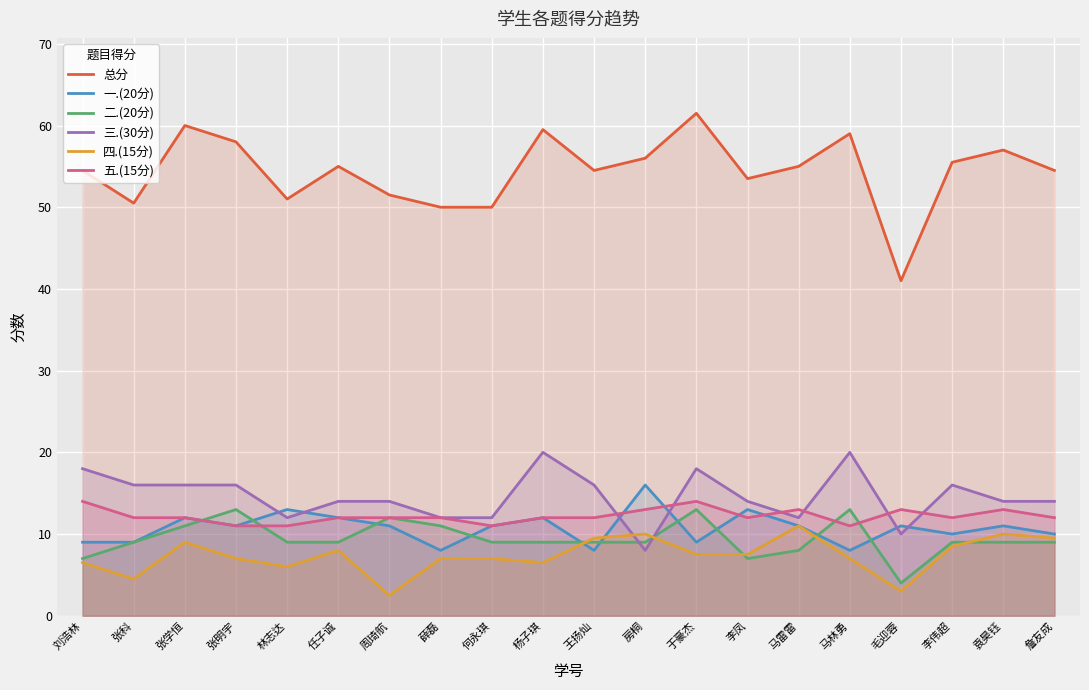

At which category does 总分 reach its first local peak?

张学恒